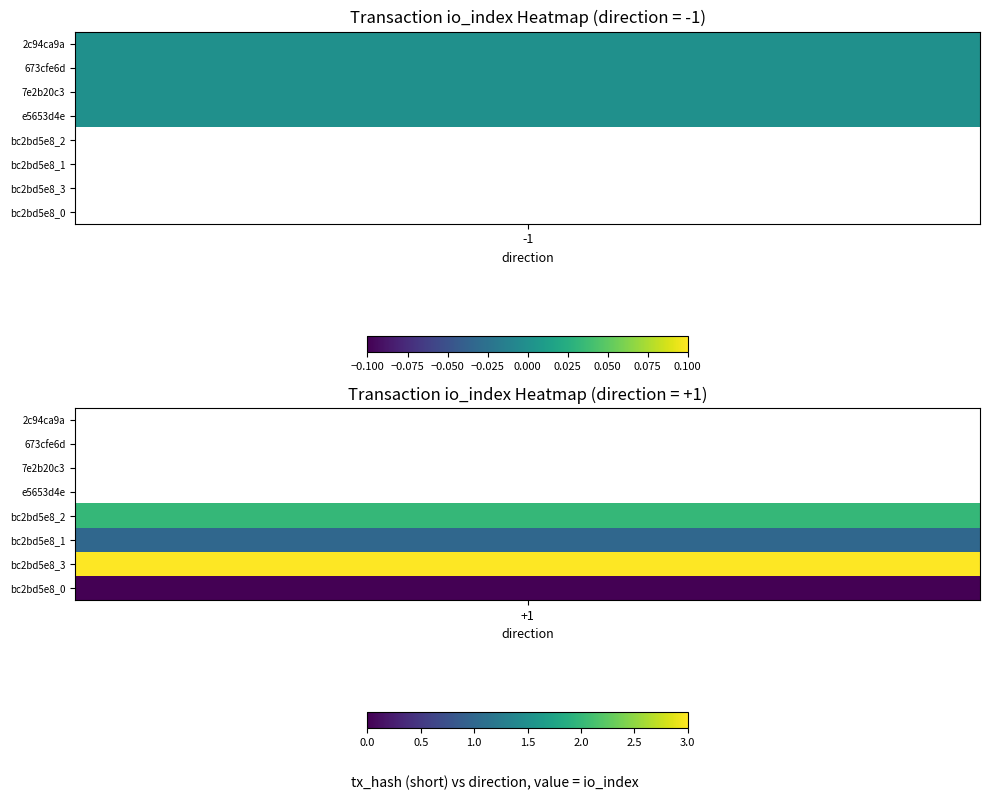

What is the difference between the e5653d4e values at direction and io_index?

1